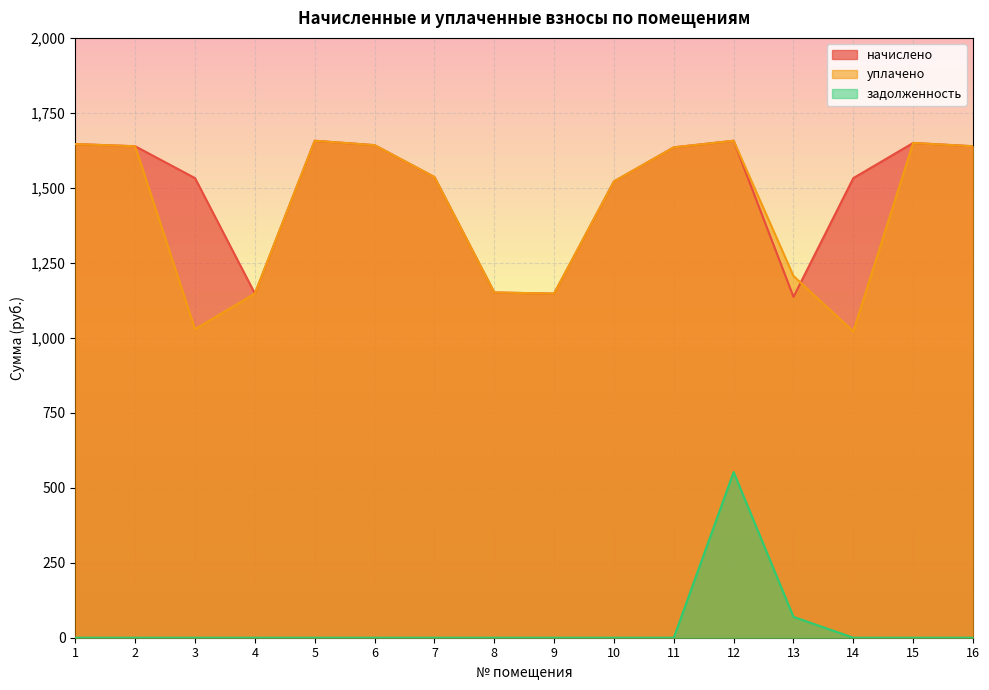

Does the chart display data point markers on the line(s)?

No